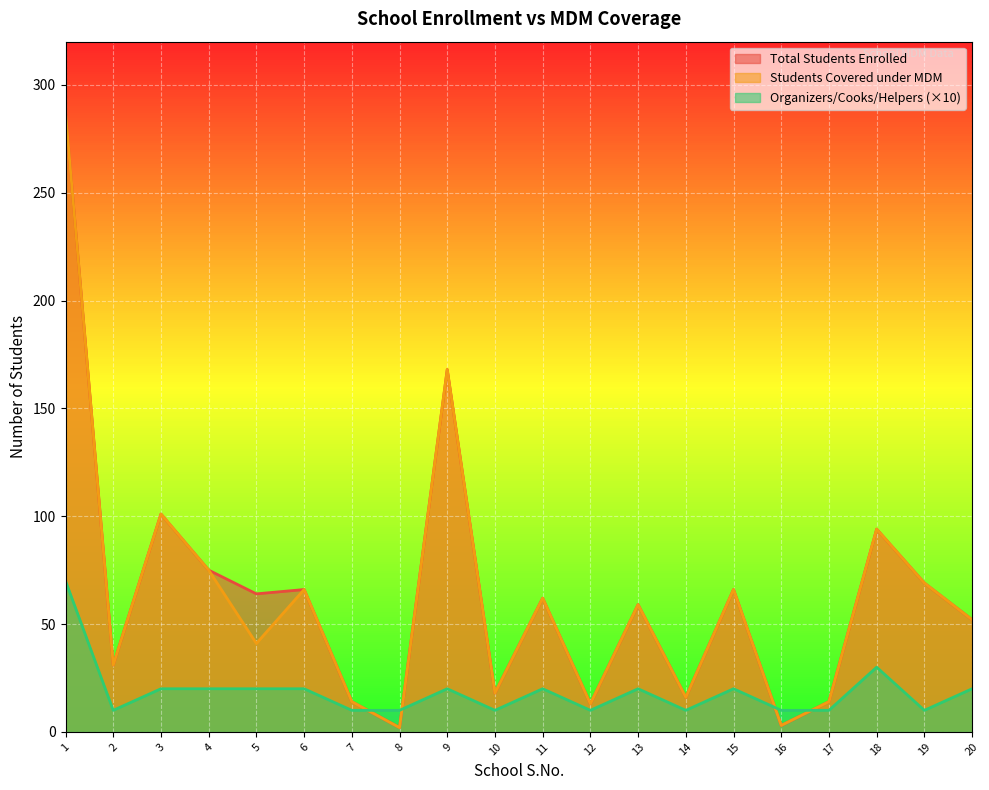

Between which two adjacent categories do Students Covered under MDM and Organizers/Cooks/Helpers first intersect?

7 and 8